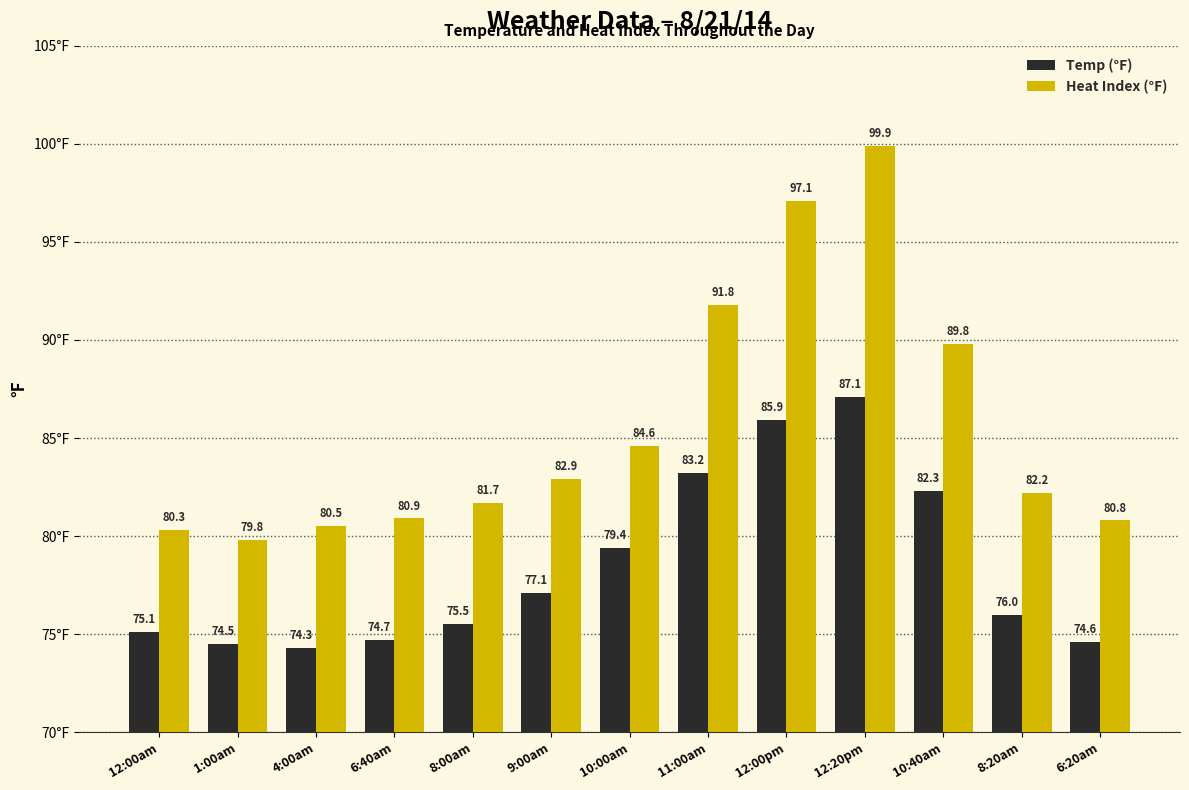

List the labels in order of Temp (°F) value, largest first.

12:20pm, 12:00pm, 11:00am, 10:40am, 10:00am, 9:00am, 8:20am, 8:00am, 12:00am, 6:40am, 6:20am, 1:00am, 4:00am